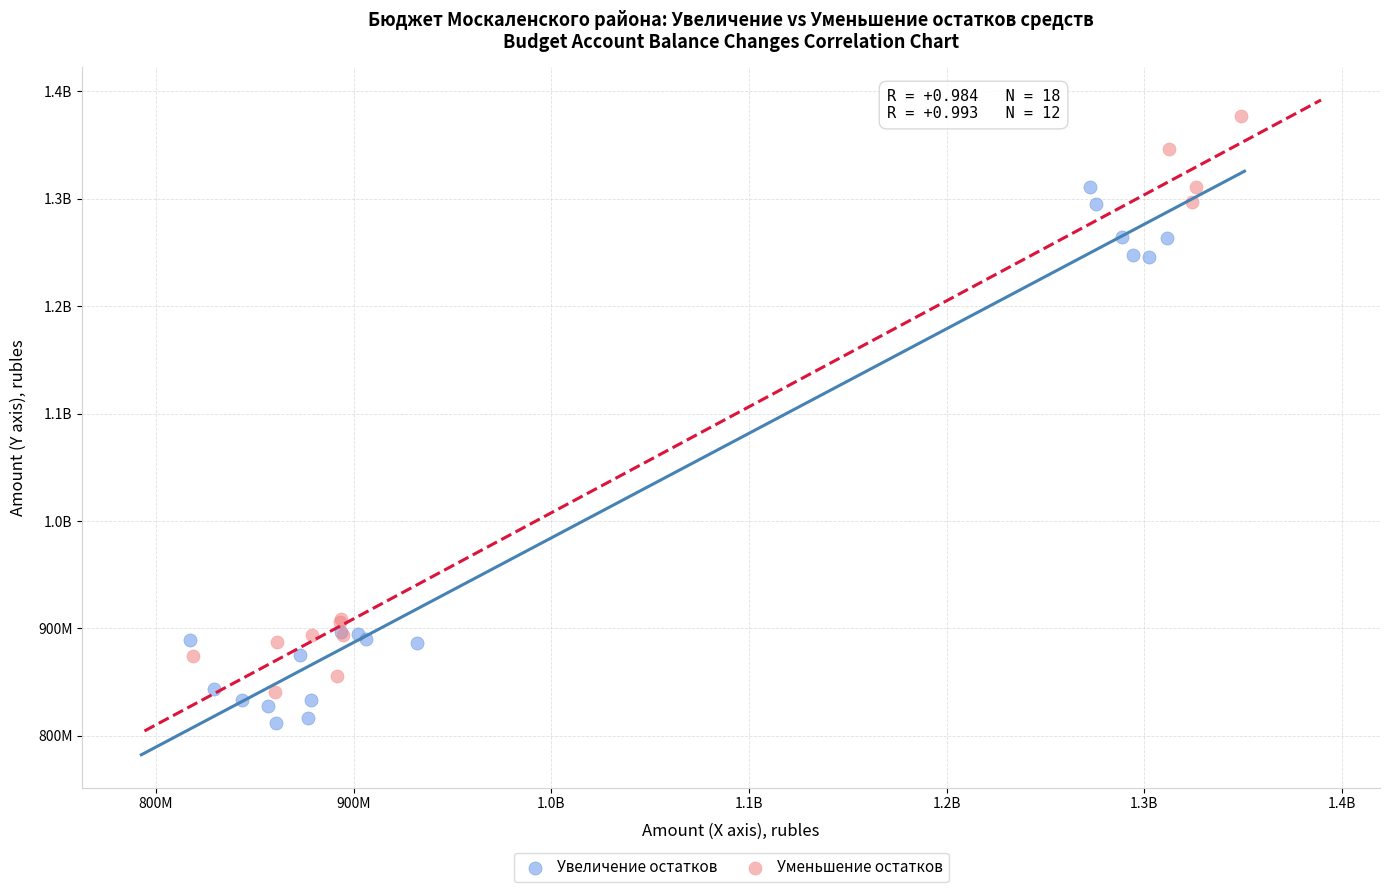

What are all the series names shown in the legend?

Увеличение остатков, Уменьшение остатков